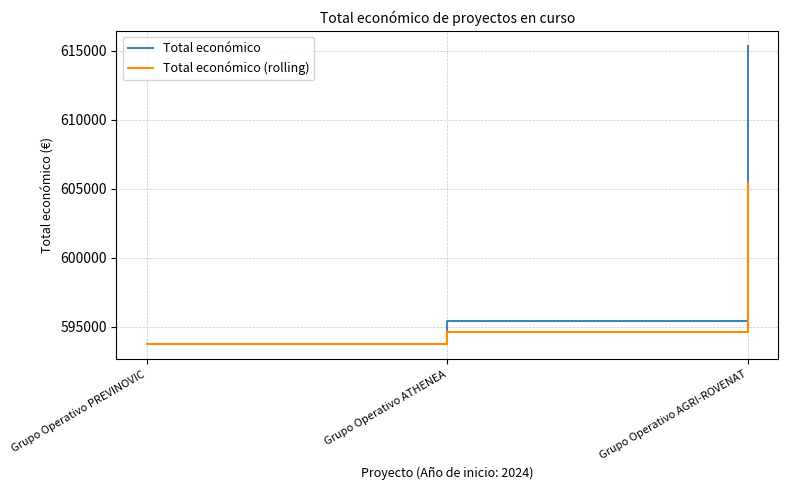

What are all the series names shown in the legend?

Total económico, Total económico (rolling)